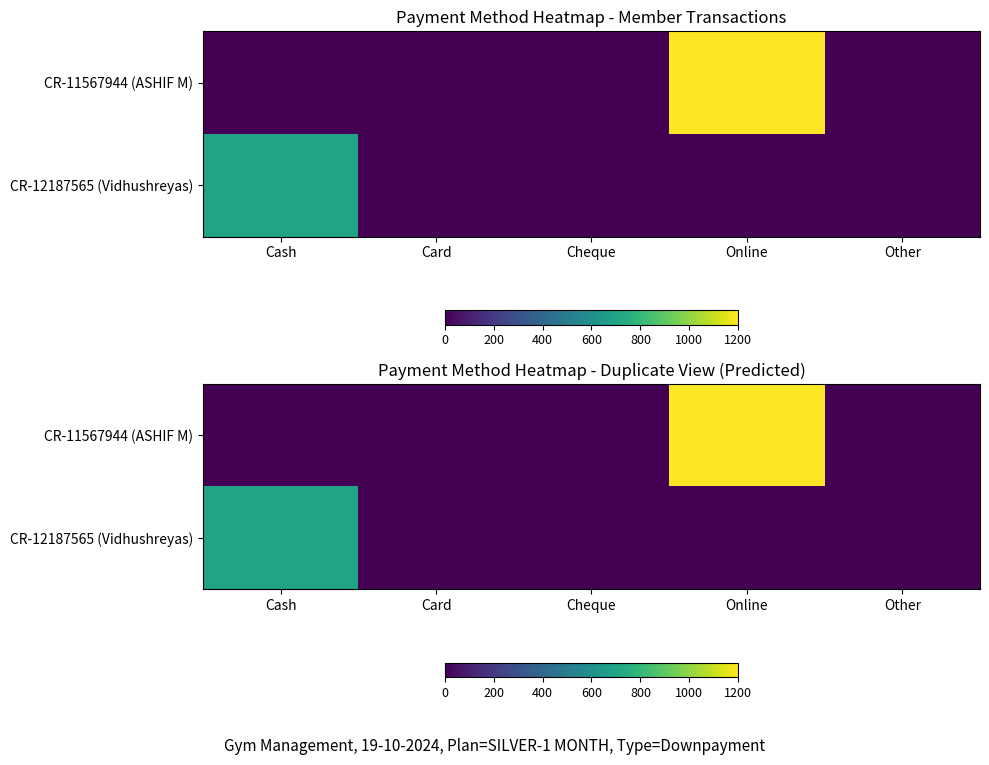

Which category has the highest value across all series?

Online